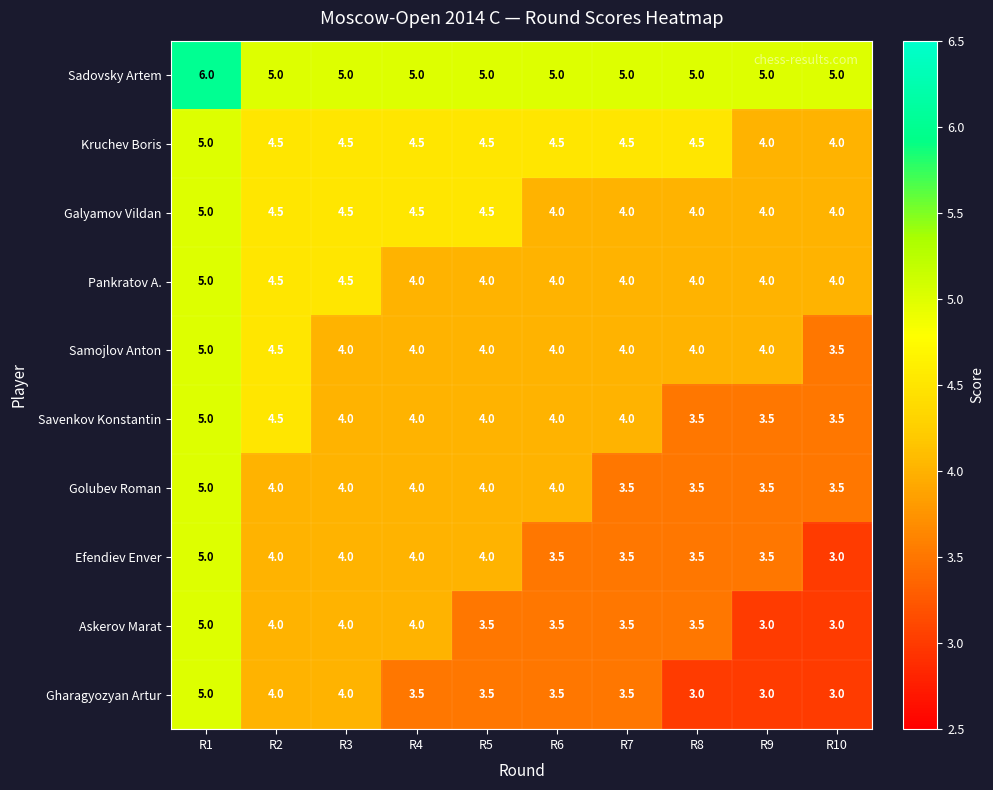

What is the sum of all Savenkov Konstantin values?

40.0